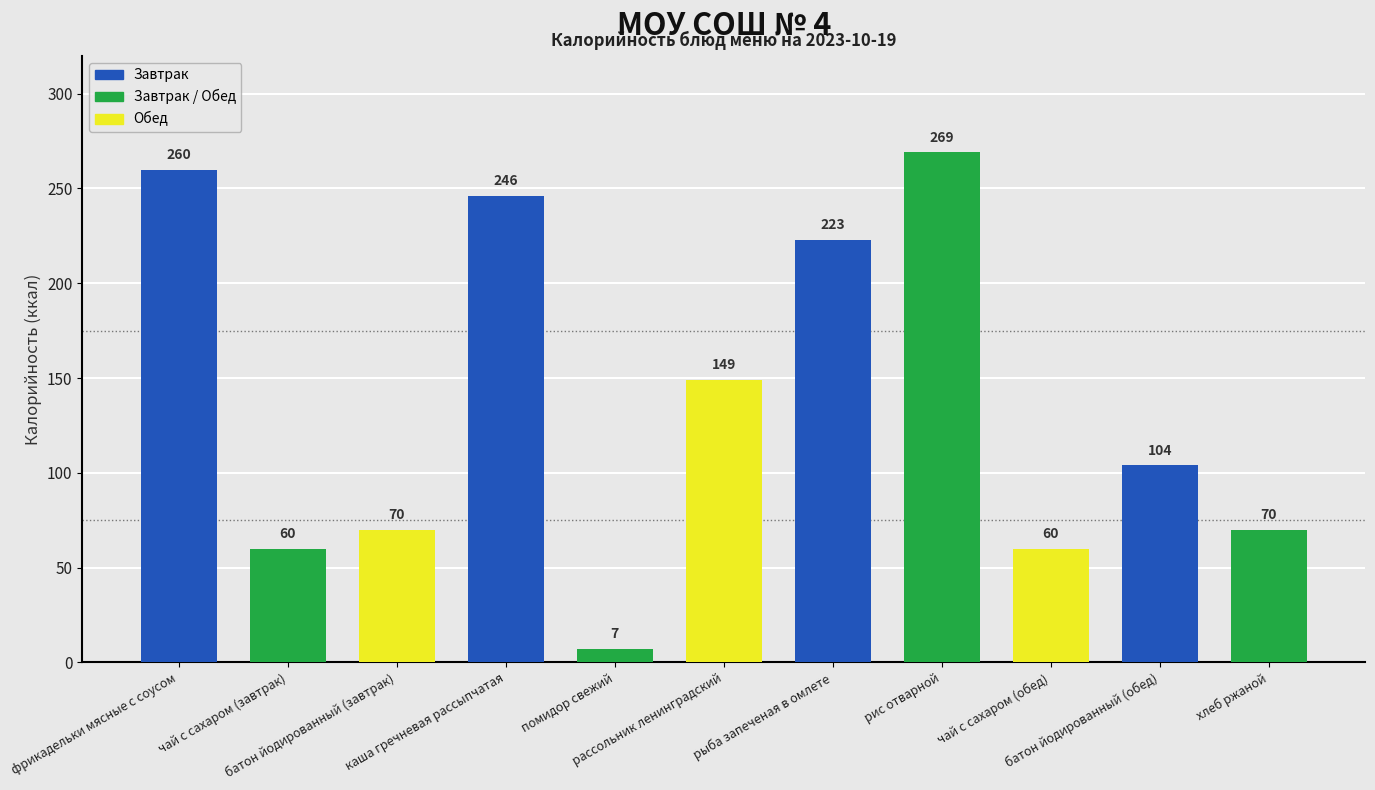

Is it true that the value at рыба запеченая в омлете is 223?

True